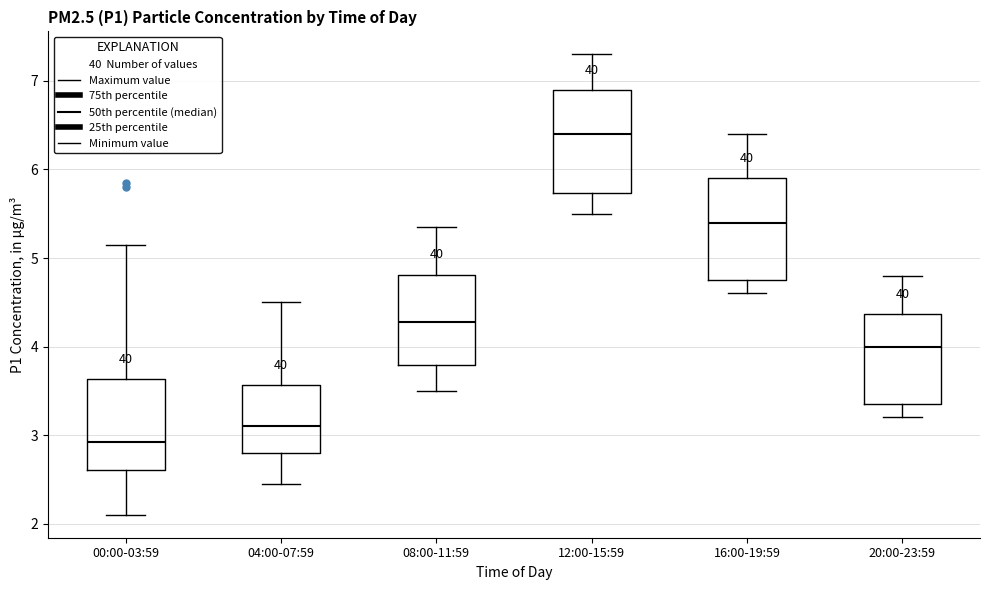

Where does the lower whisker of the box for 12:00-15:59 end on the y-axis? The values are not printed on the chart, so give them approximately, as read against the axis.

5.5